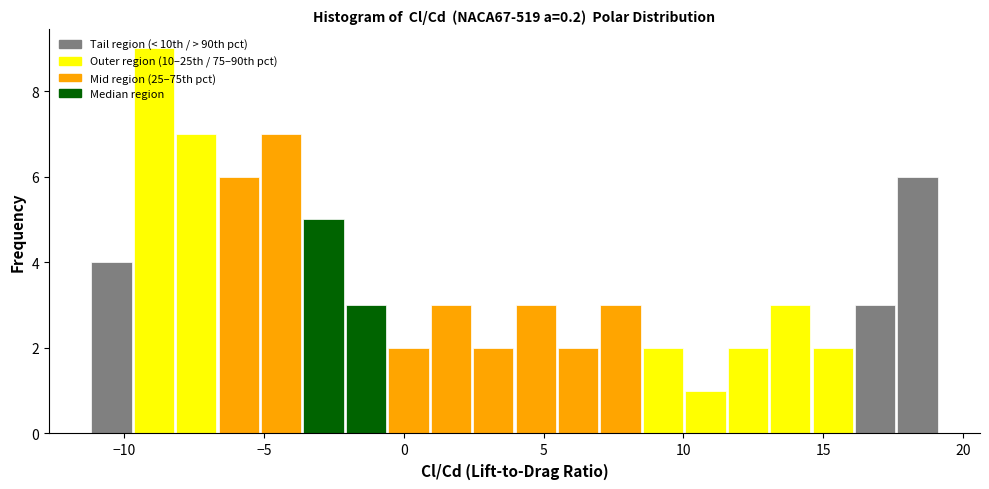

Around what value on the x-axis is the tallest bar? Give the approximate position of its centre, as read against the axis.

-9.0